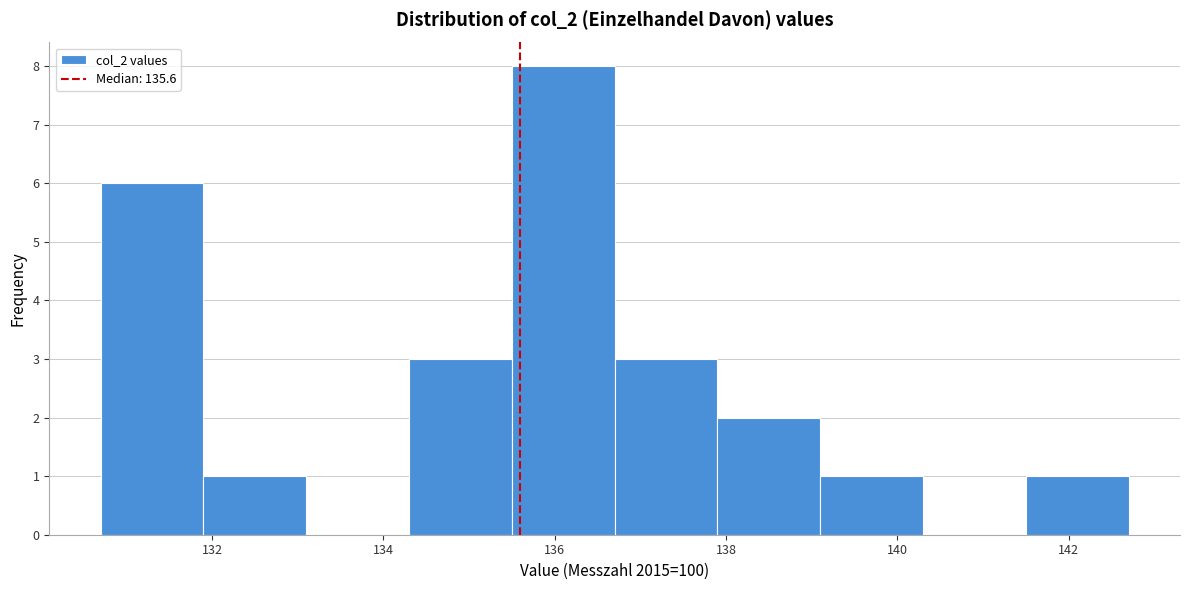

Reading left to right, list every bar in this chart as the range it spans on the x-axis followed by its height. Neither the bar edges nor the heights are printed on the chart, so give them approximately, as read against the axes.

130.7 to 131.9: 6
131.9 to 133.1: 1
133.1 to 134.3: 0
134.3 to 135.5: 3
135.5 to 136.7: 8
136.7 to 137.9: 3
137.9 to 139.1: 2
139.1 to 140.3: 1
140.3 to 141.5: 0
141.5 to 142.7: 1